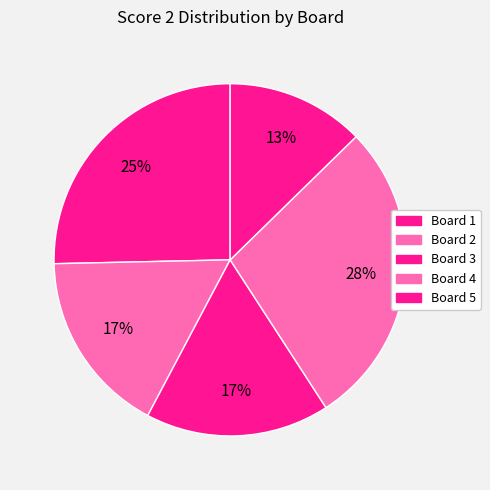

Count the number of slices in the pie.

5